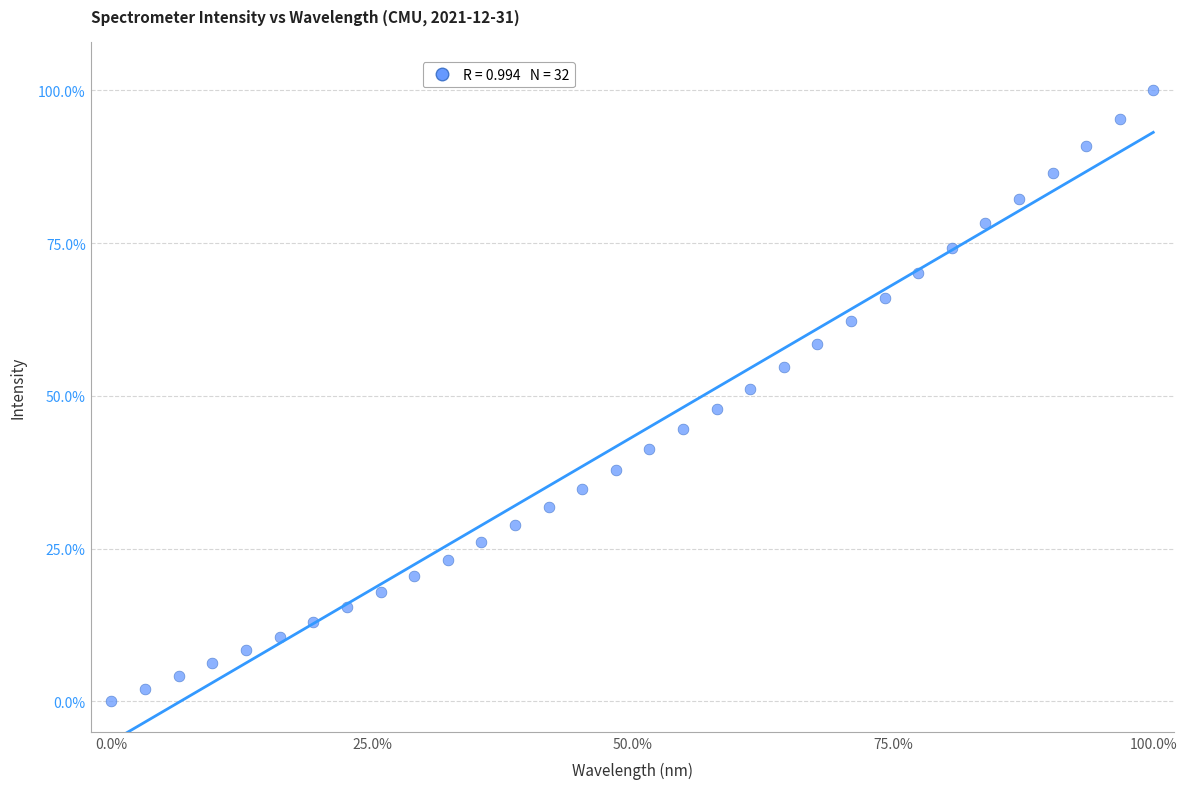

What is the range of X values (max minus min)?

100.0